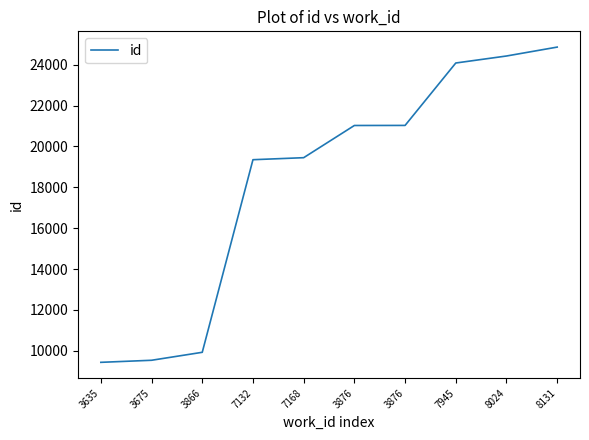

How many distinct data groups are displayed?

1